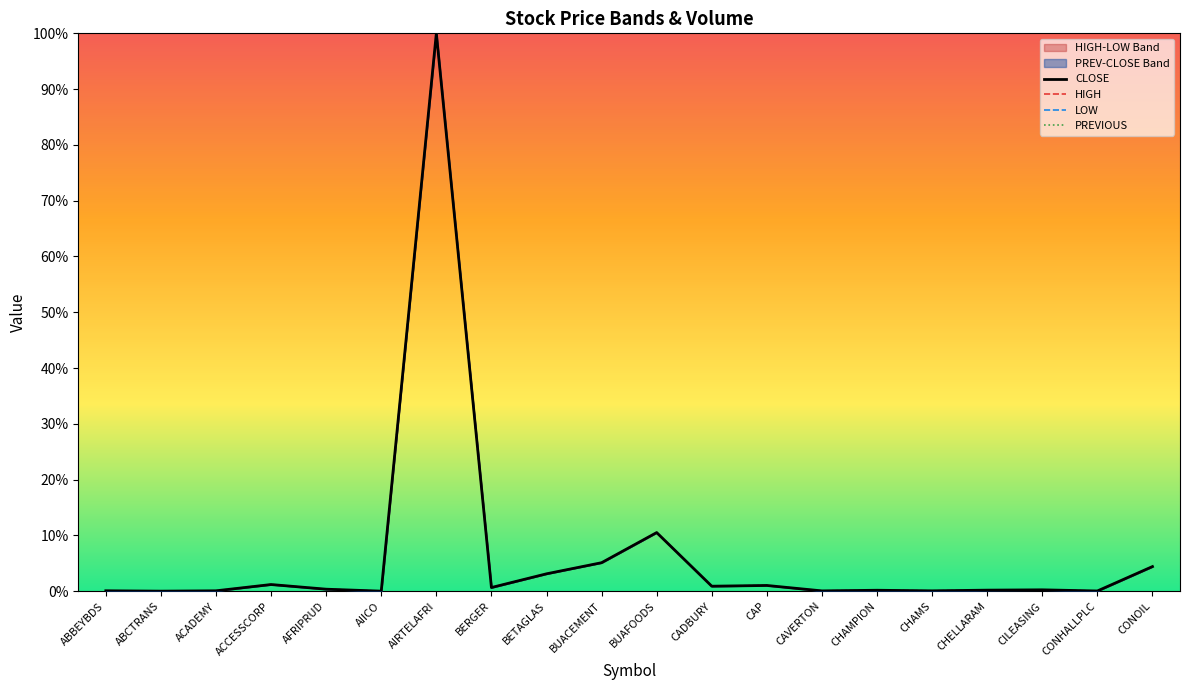

Does the chart have visible grid lines?

No